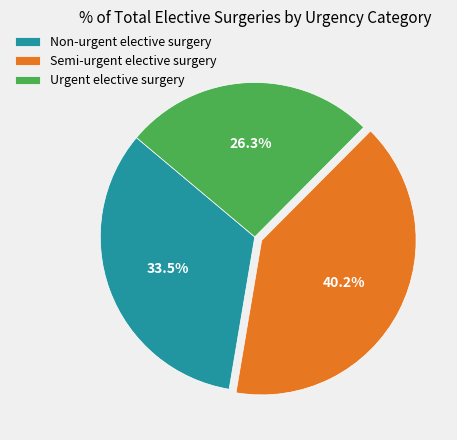

Is there any slice that represents more than half of the pie?

No